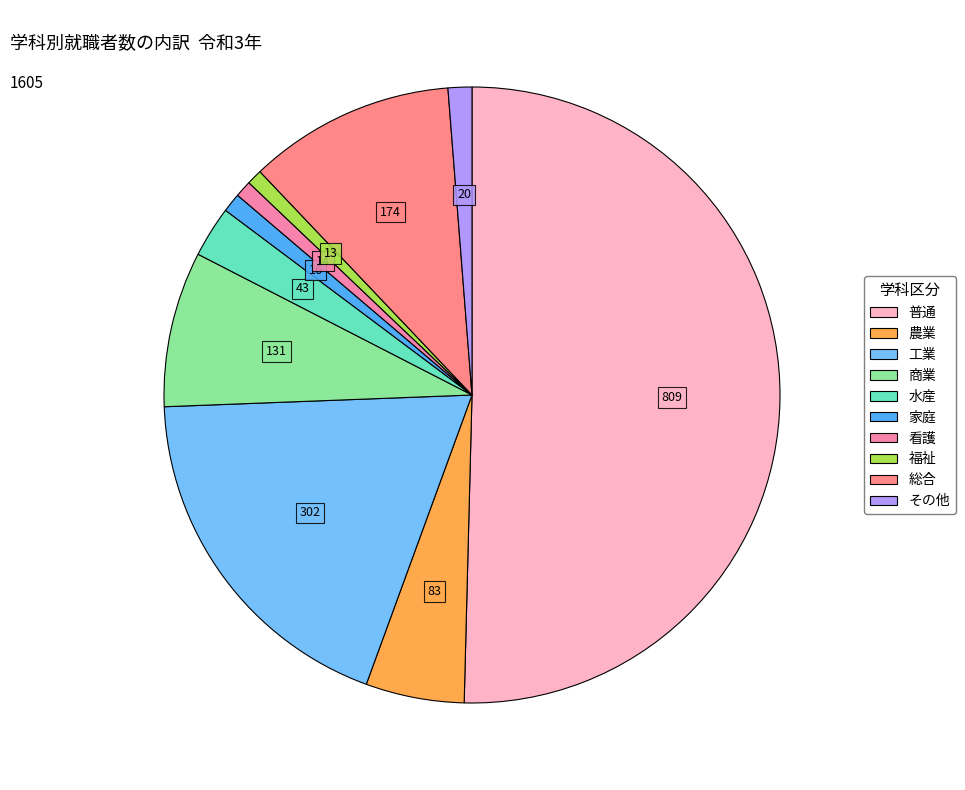

What is the change in value from 農業 to 総合?

+91